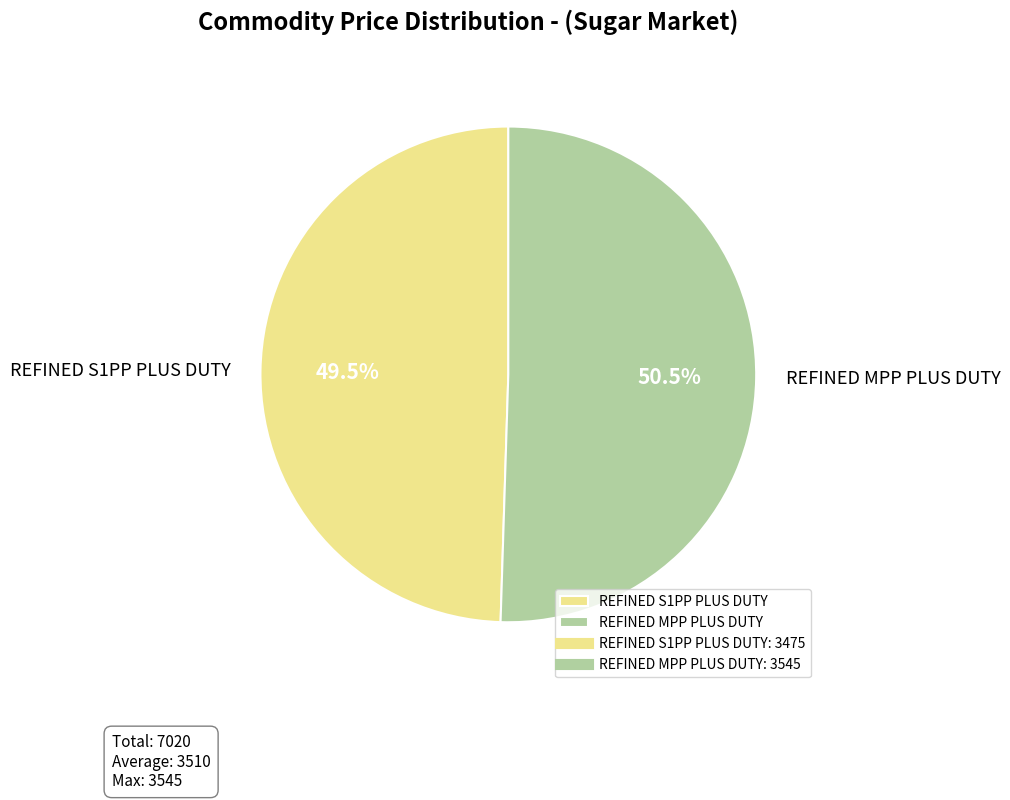

Does any single category account for the majority?

Yes